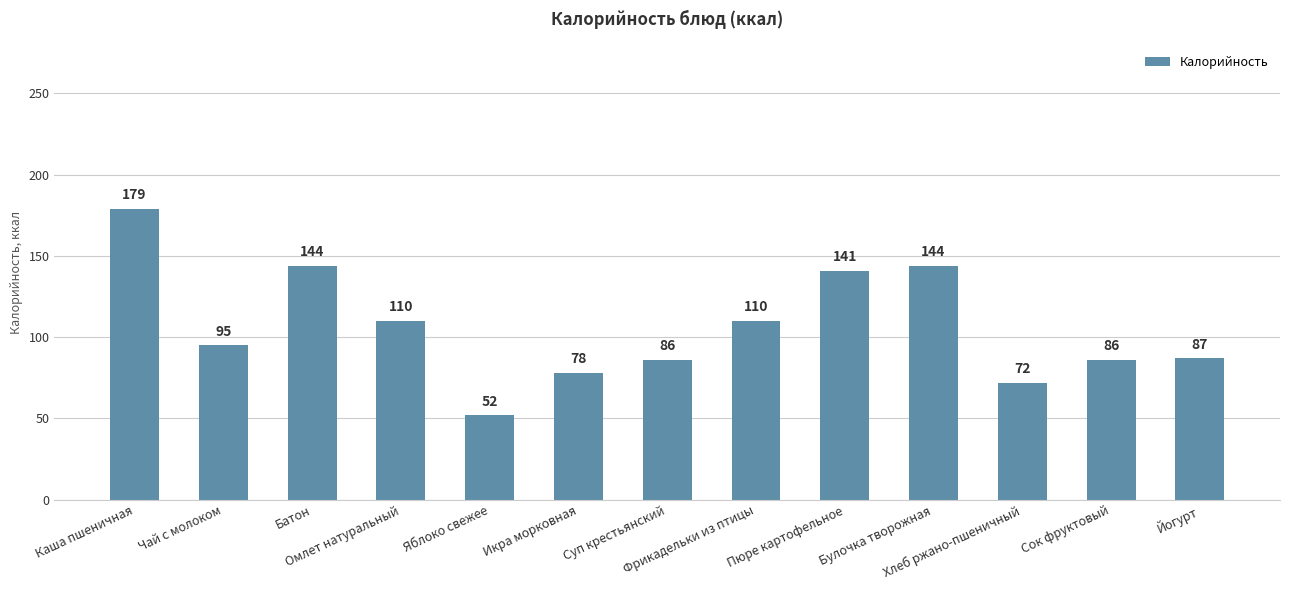

How many distinct data groups are displayed?

1